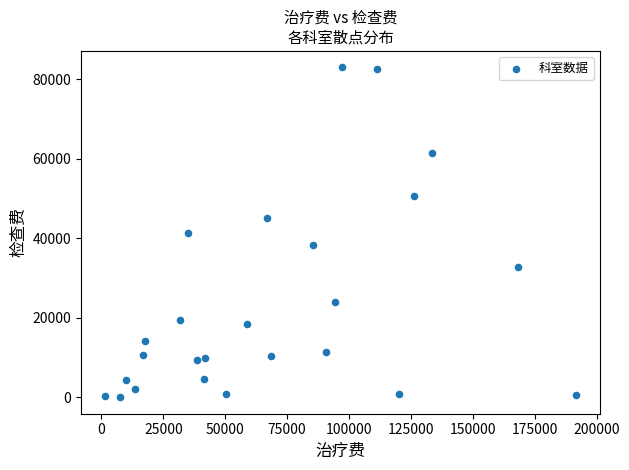

What is the range of X values (max minus min)?

190613.6